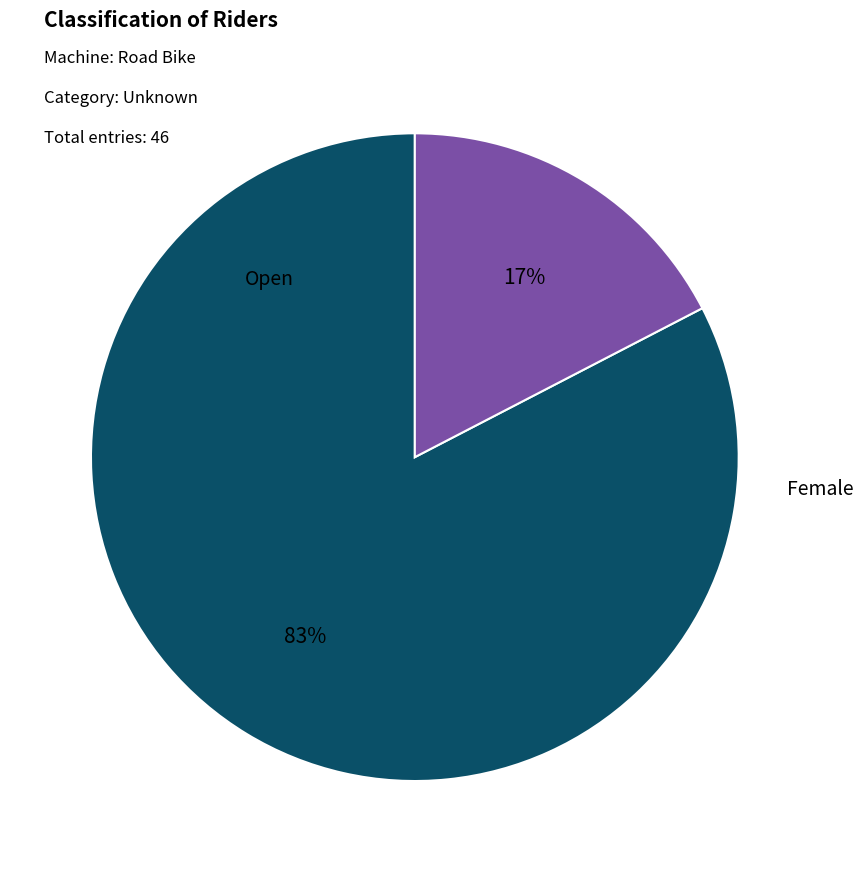

To the nearest percent, what is the average slice percentage?

50%